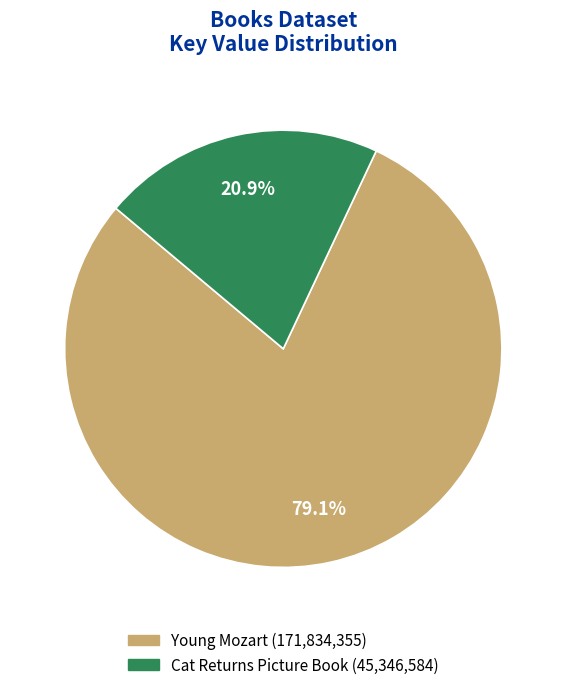

To the nearest percent, what is the difference between the largest and smallest slice percentages?

58%